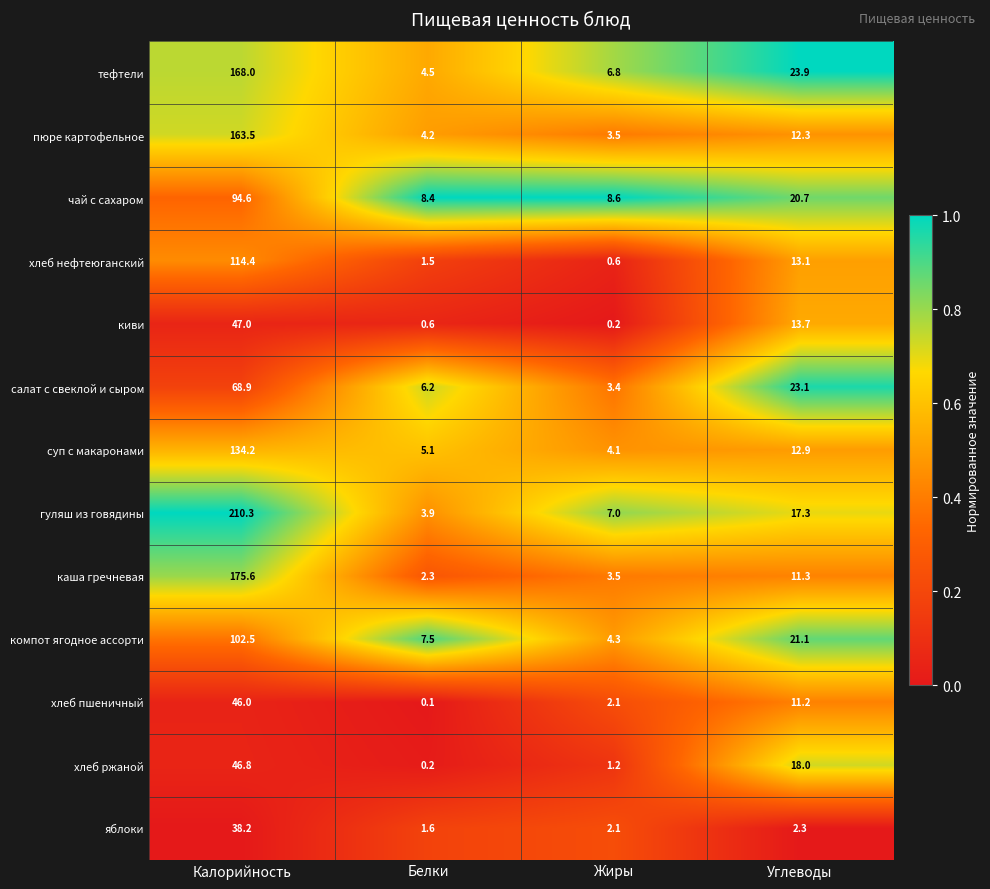

What is the difference between the highest and lowest values at Углеводы?

21.6